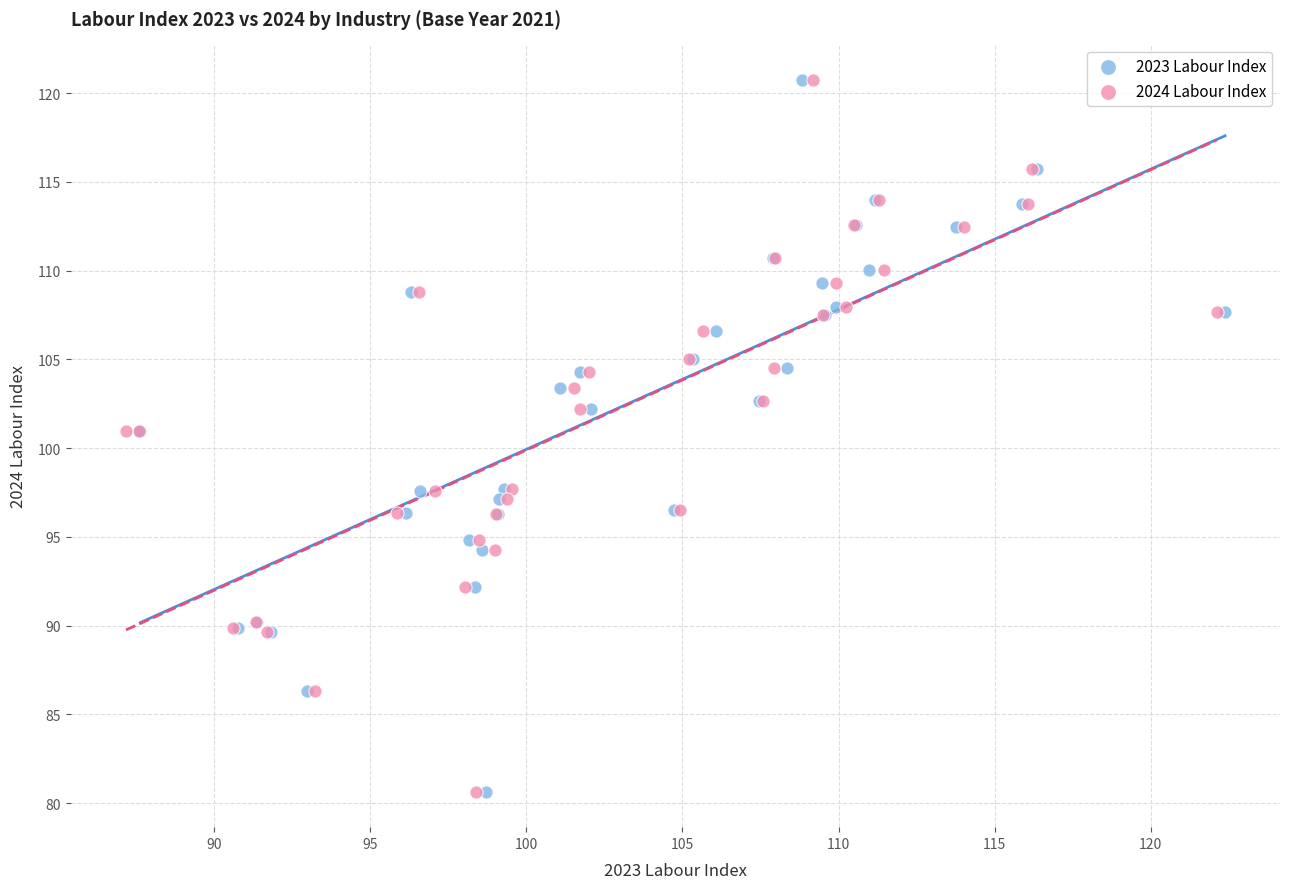

What are all the series names shown in the legend?

2023 Labour Index, 2024 Labour Index